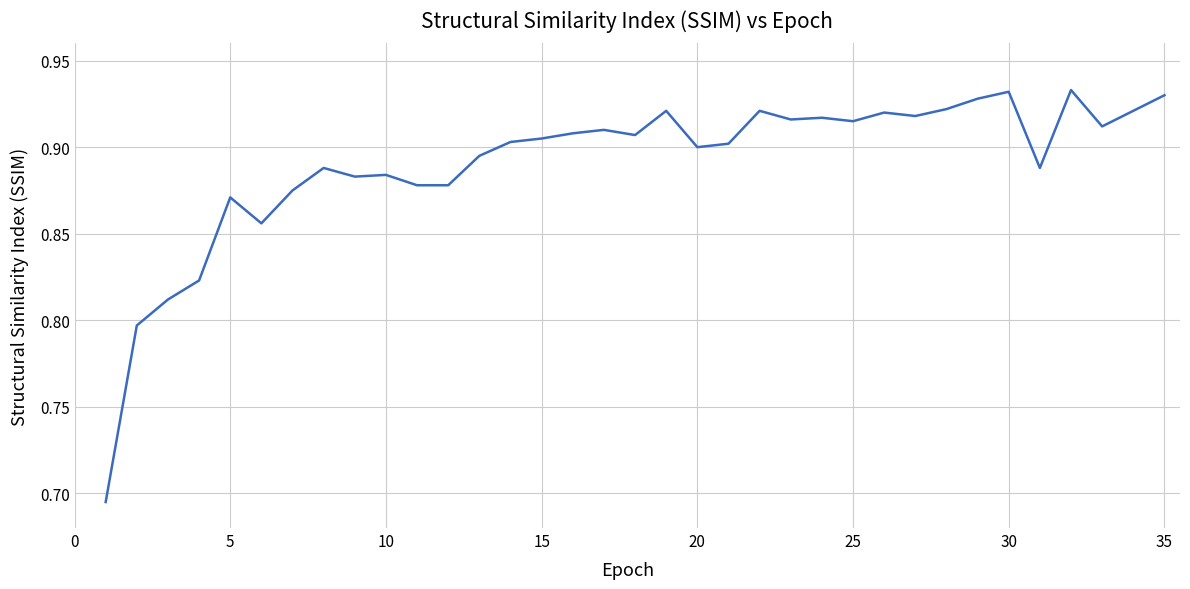

How many lines are shown in the chart?

1